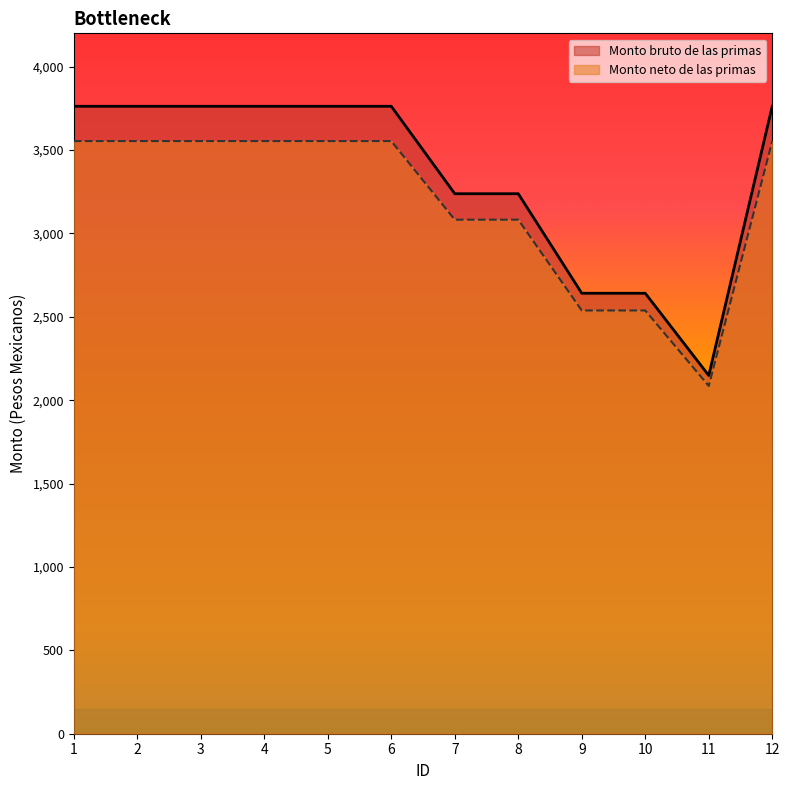

Does the chart display data point markers on the line(s)?

No